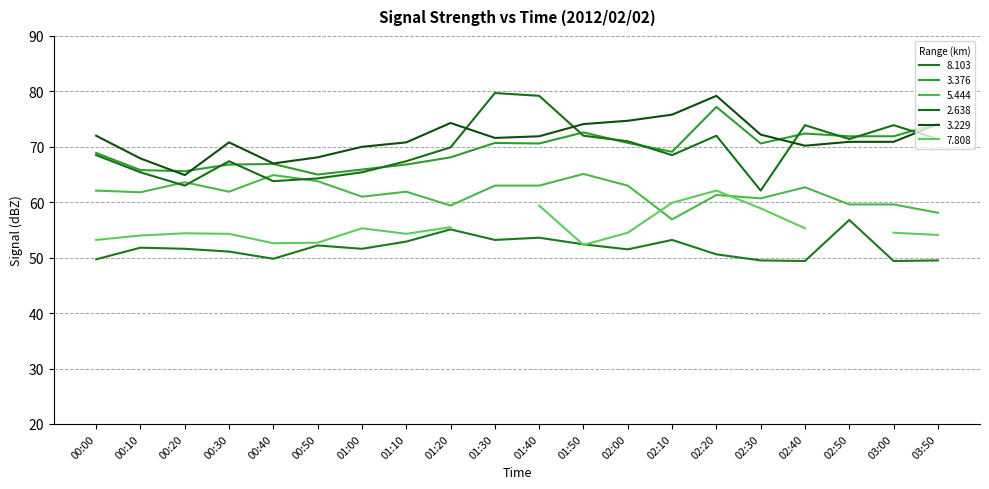

Does the chart display data point markers on the line(s)?

No